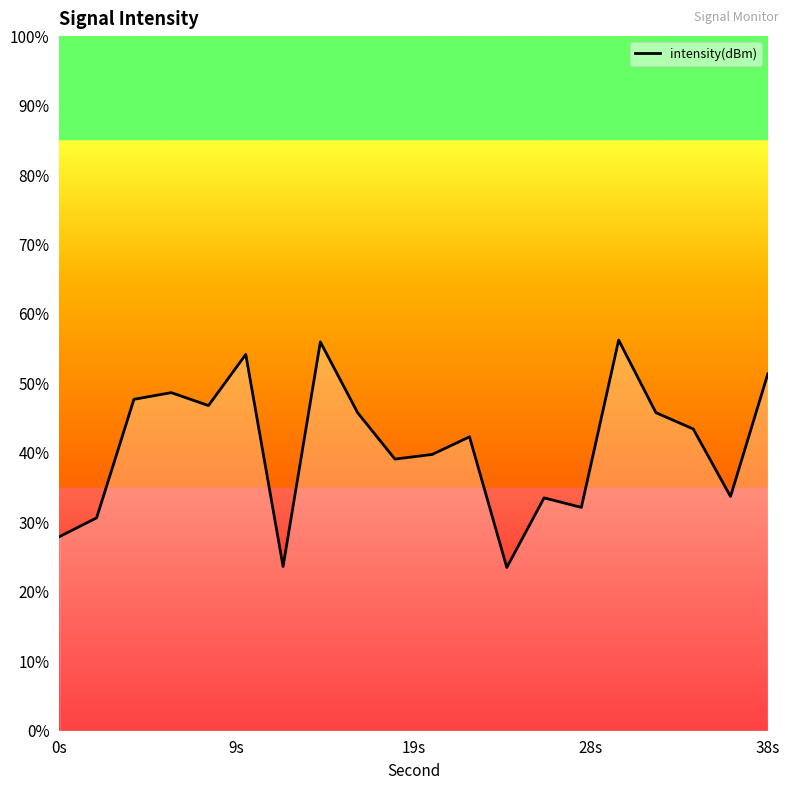

The chart shows a value of -202.7 at 13. True or false?

False